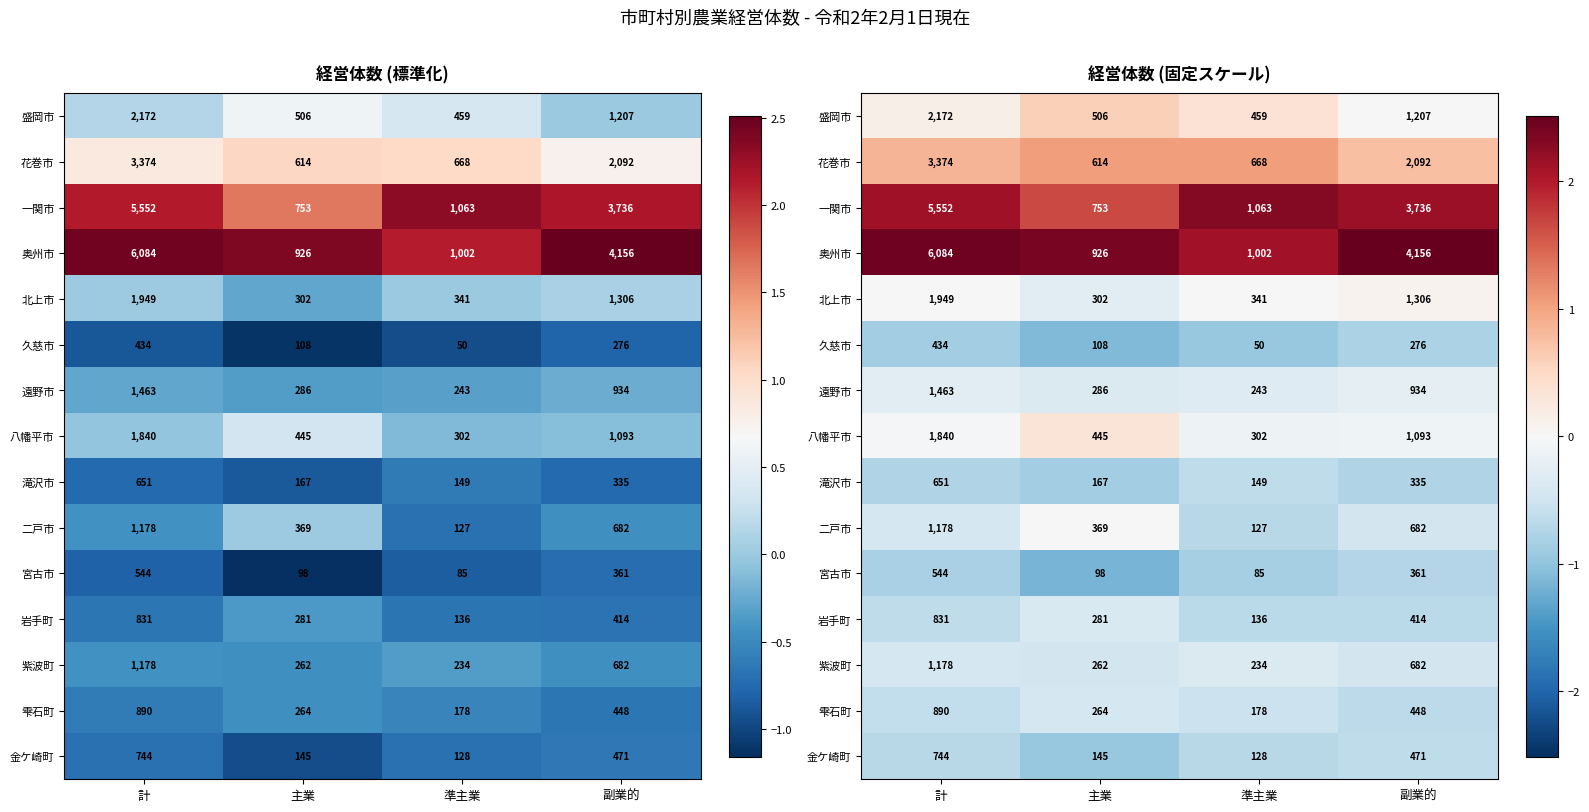

What is the average value of the 二戸市 series?

-0.4